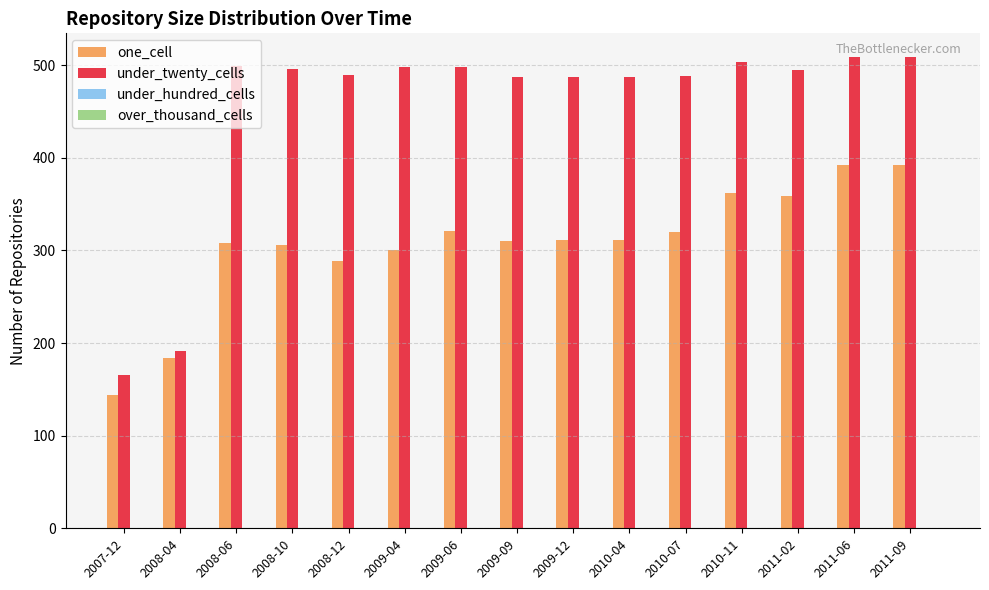

What value does the under_twenty_cells series have at 2010-11?

504